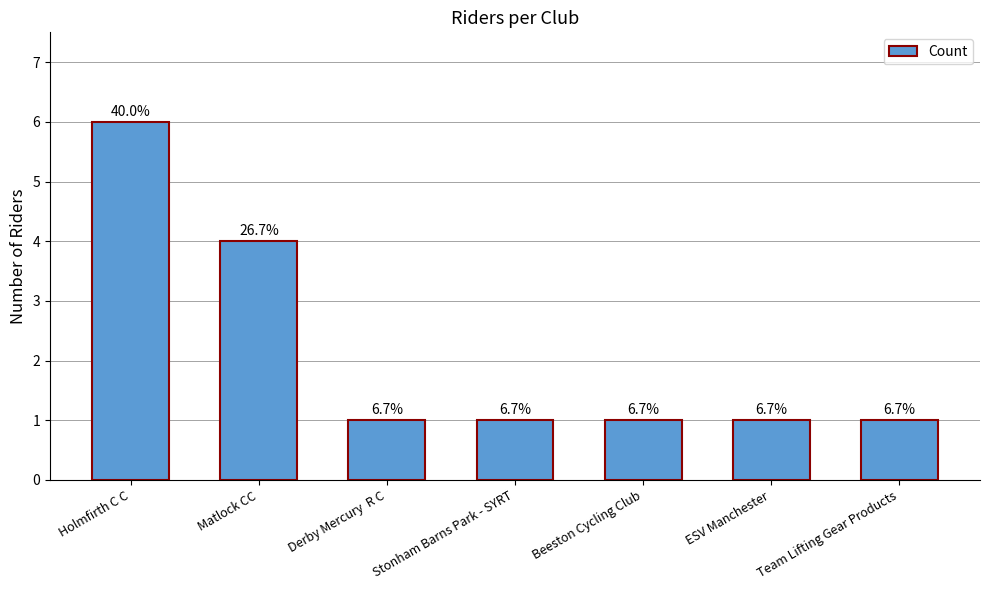

What is the label of the 5th bar from the right?

Derby Mercury  R C